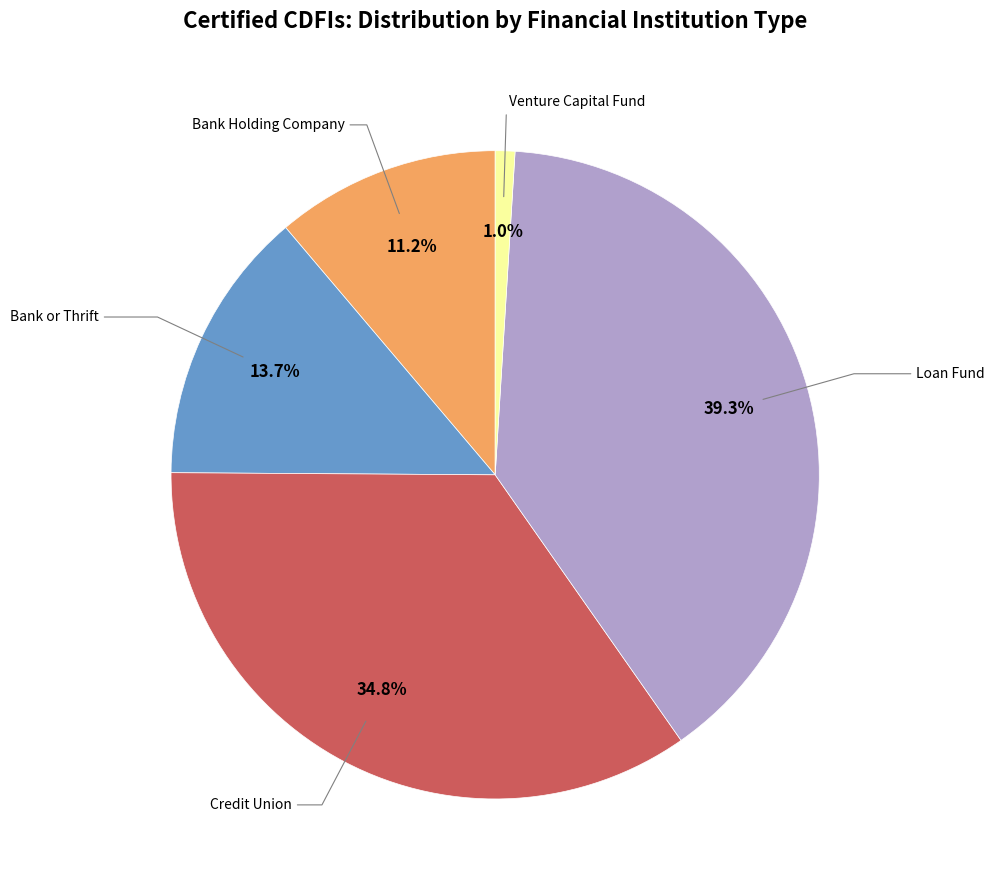

To the nearest percent, what percentage of the pie is Credit Union?

35%